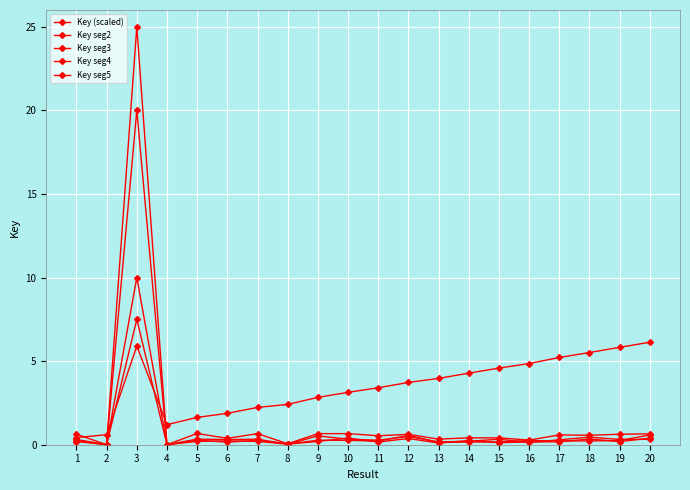

Does the chart have visible grid lines?

Yes